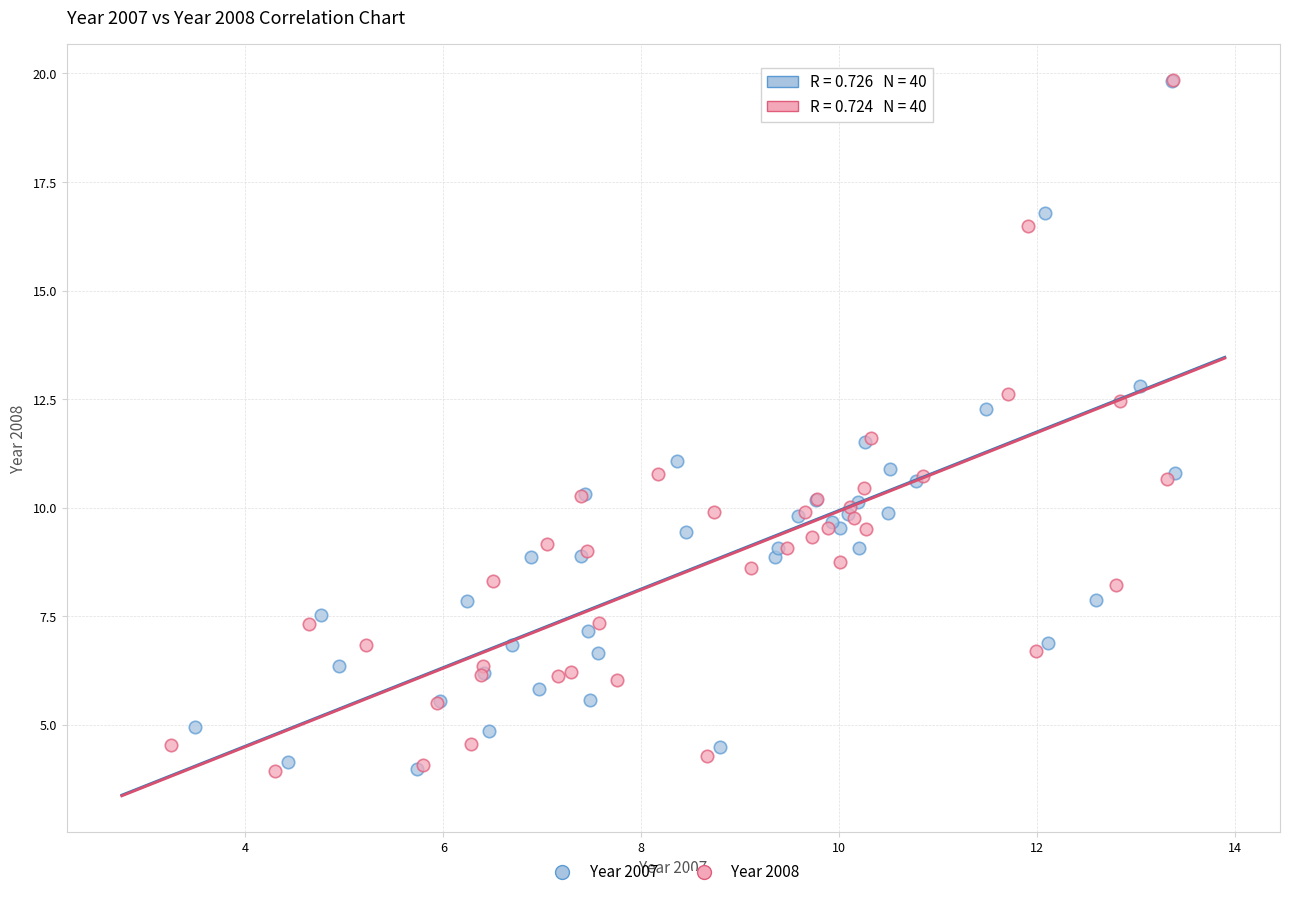

What are all the series names shown in the legend?

Year 2007, Year 2008